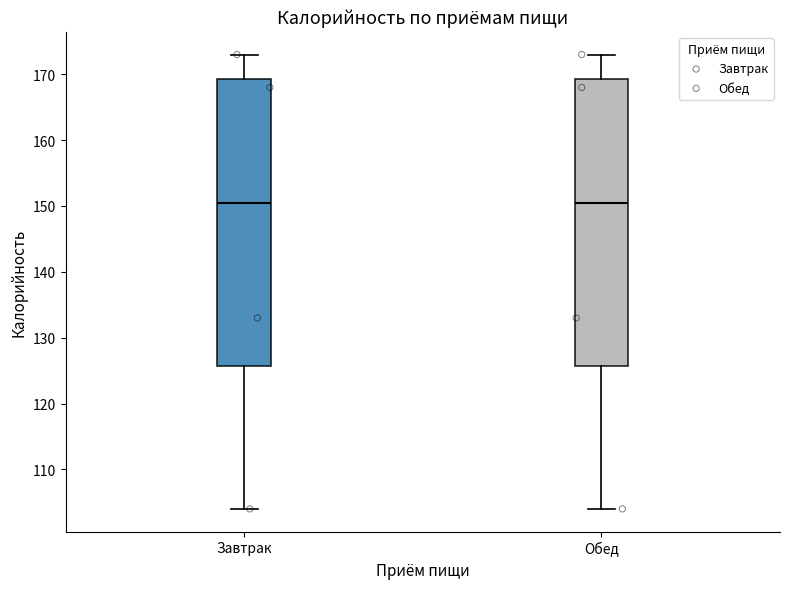

Reading left to right, transcribe this box plot: for each box, give where its median line is, the range the box spans, and where its two whiskers end, as read against the y-axis. The values are not printed on the chart, so give them approximately, as read against the axis.

Завтрак: median 151, box 126 to 169, whiskers 104 to 173
Обед: median 151, box 126 to 169, whiskers 104 to 173